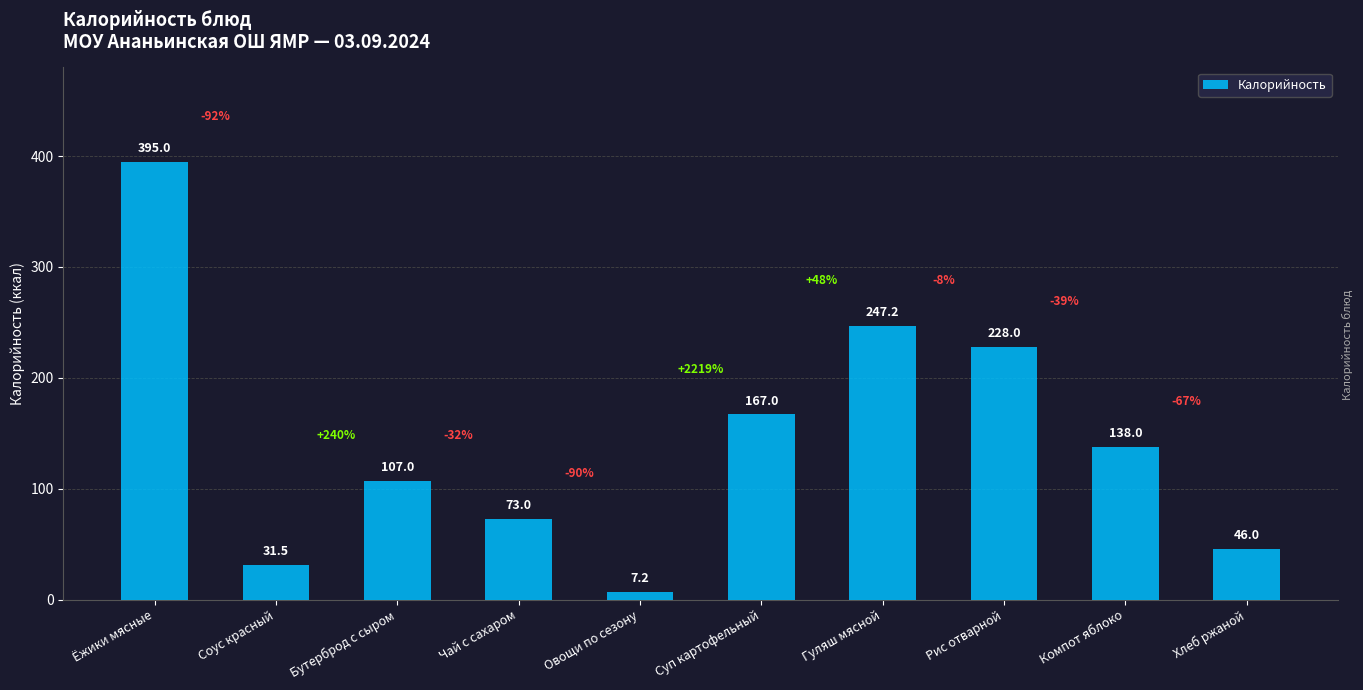

What is the change in value from Чай с сахаром to Хлеб ржаной?

-27.0